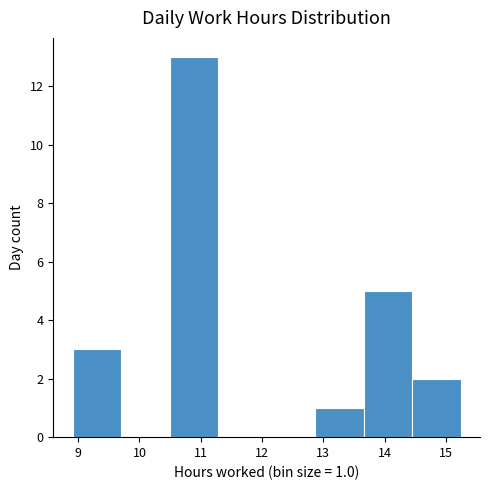

Which range on the x-axis has the tallest bar?

10.5 to 11.3